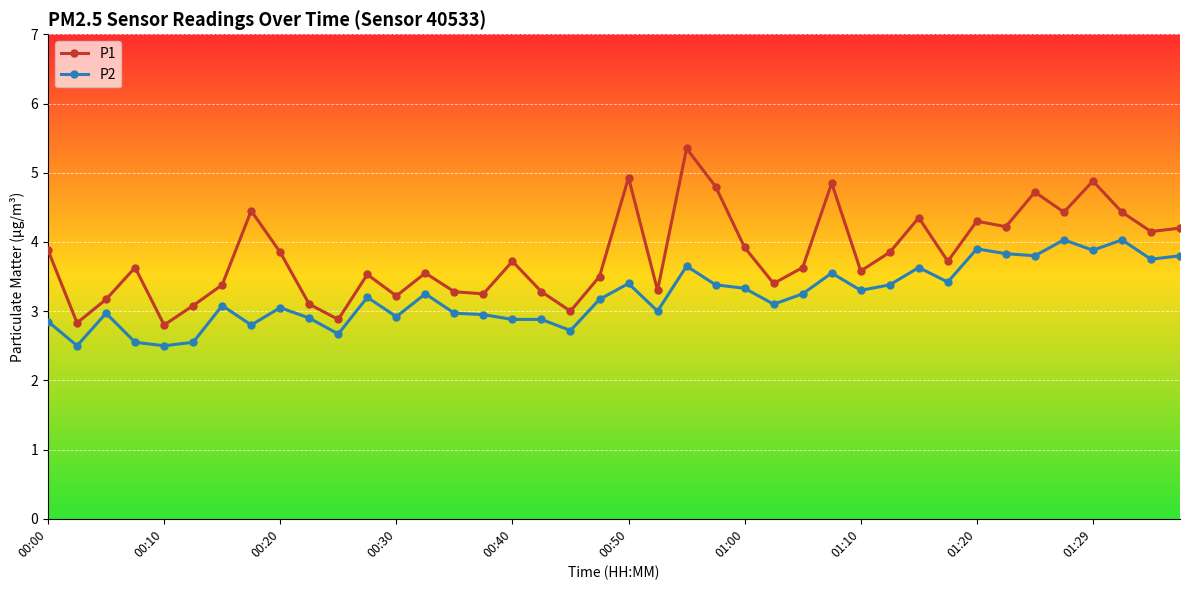

What is the difference between the maximum and minimum values in the P2 series?

1.5